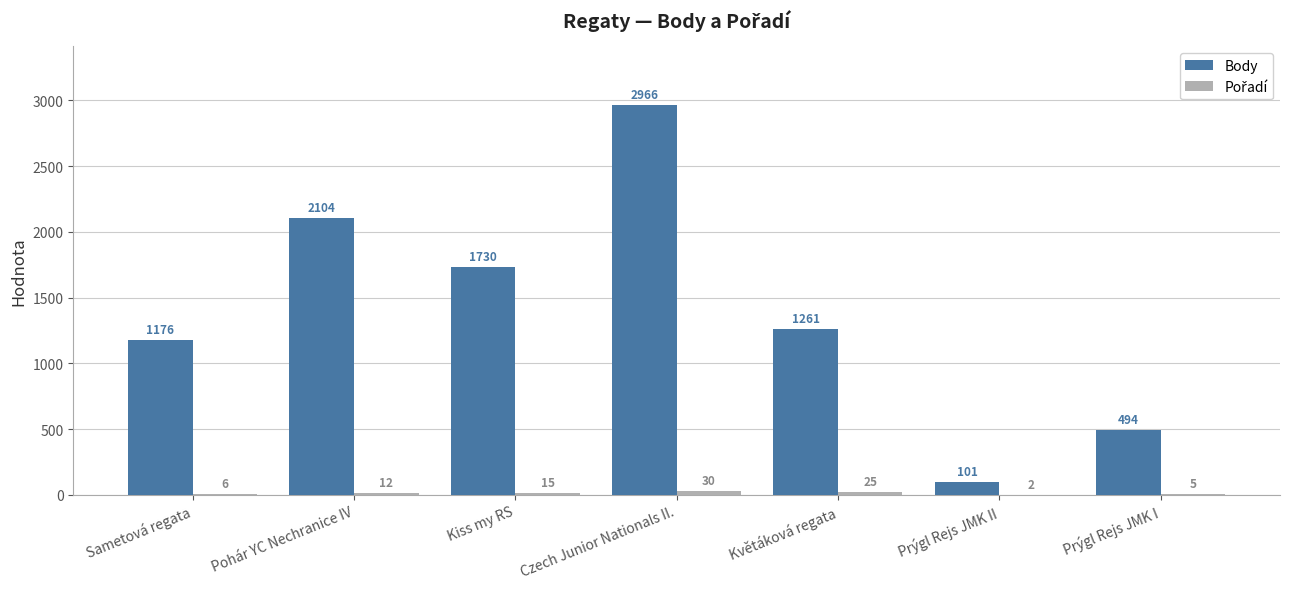

Between Kiss my RS and Czech Junior Nationals II., which series saw the biggest shift?

Body